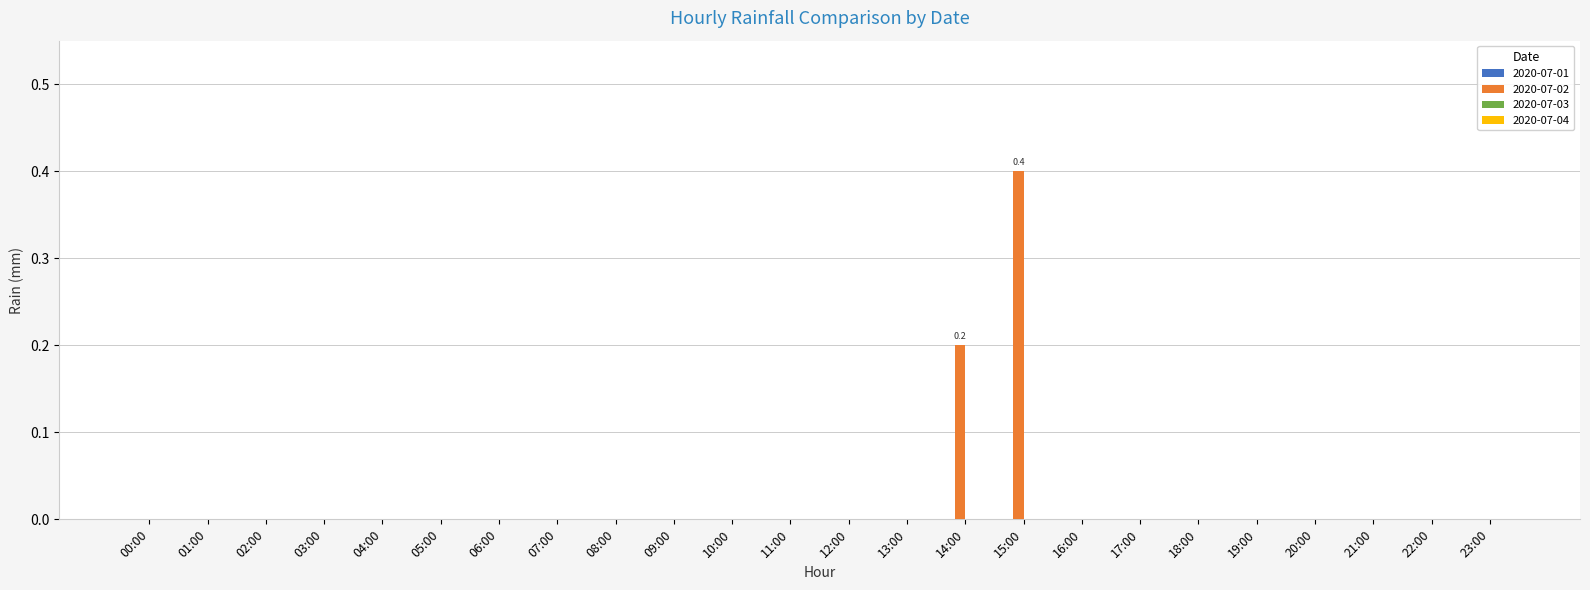

Which category has the highest value across all series?

15:00